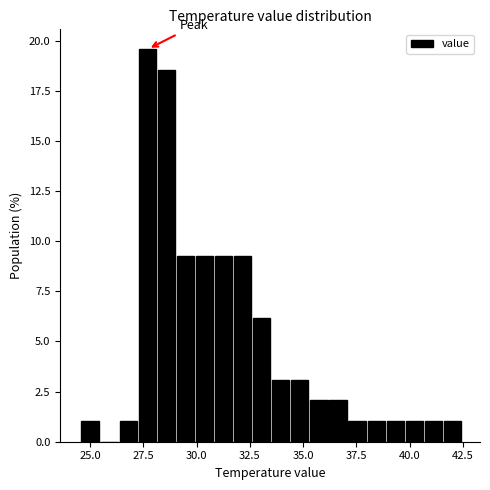

Read against the x-axis, roughly where is the centre of the tallest bar?

27.5